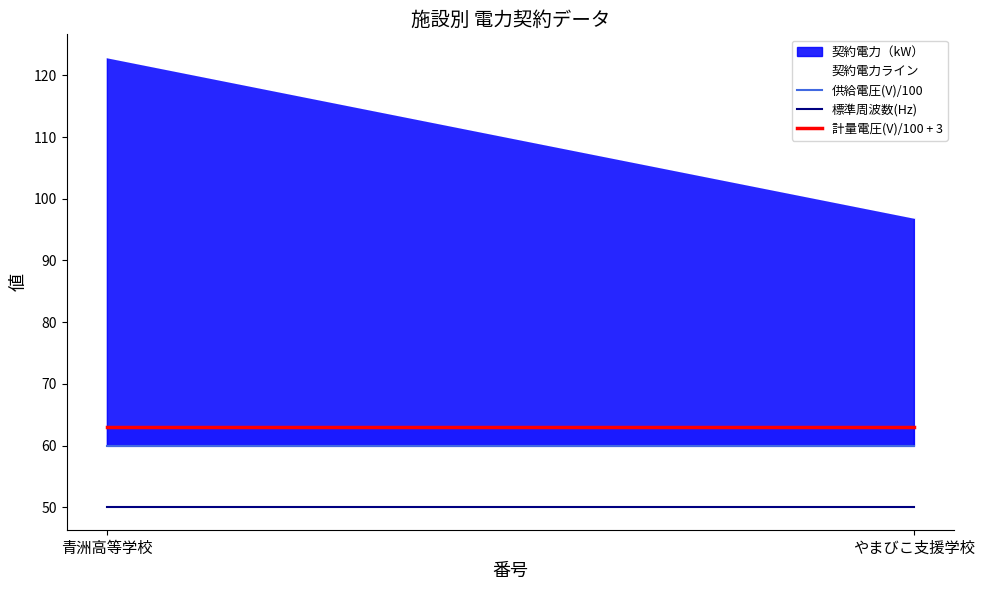

How many lines are shown in the chart?

4